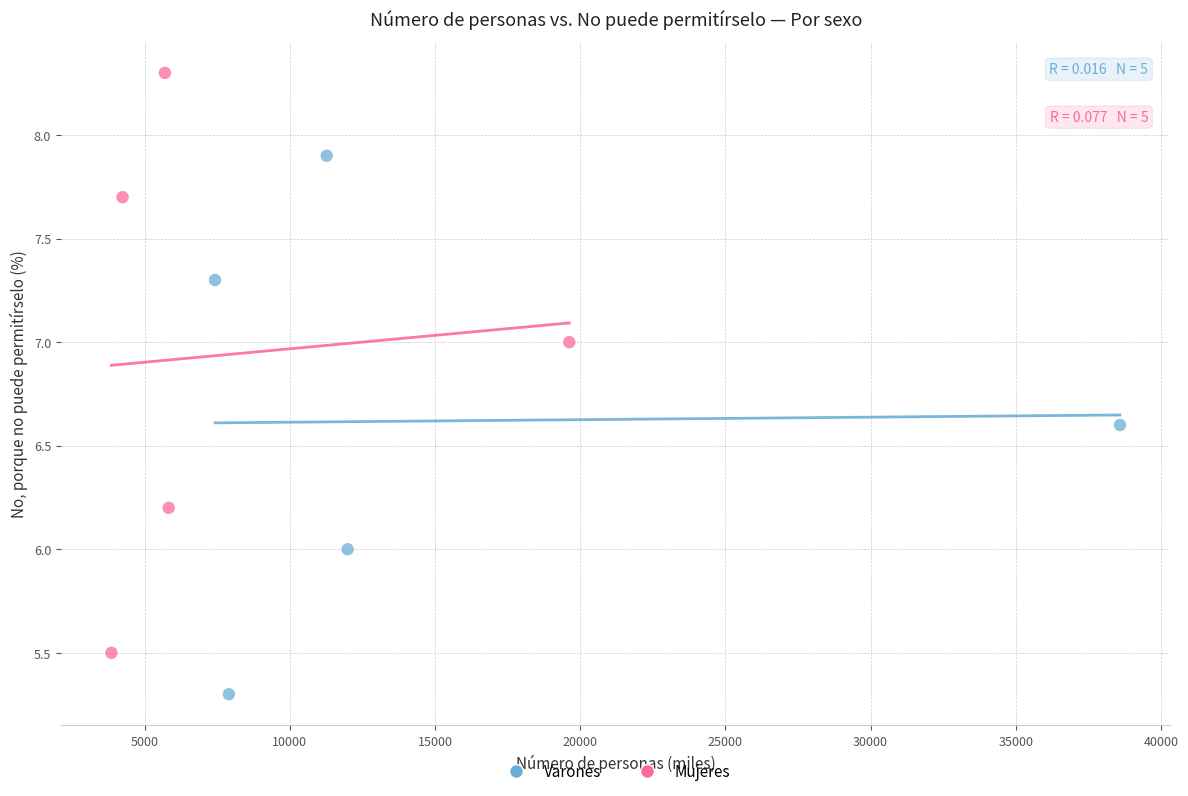

Which series reaches the minimum Y coordinate?

Varones